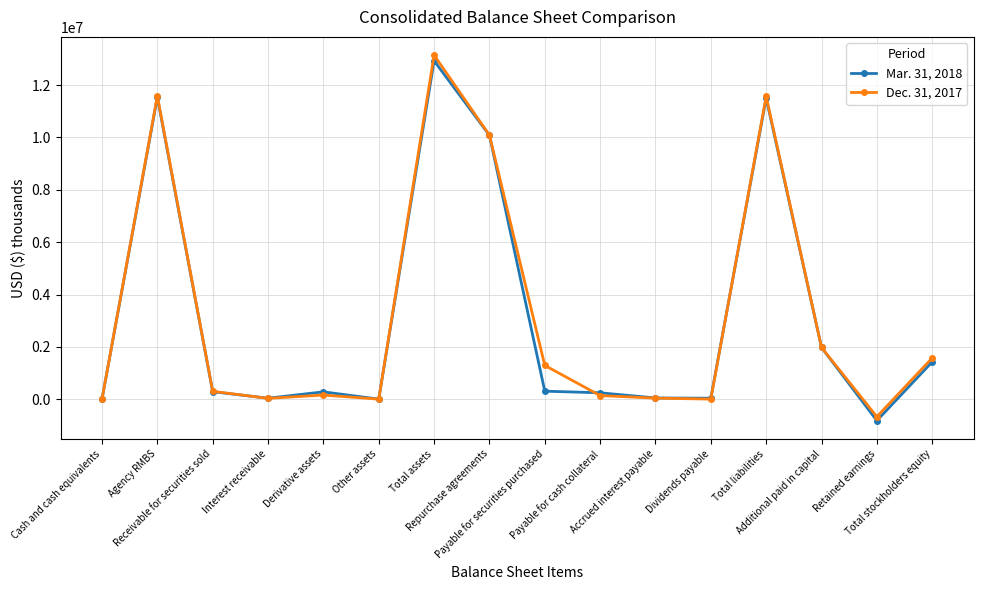

True or false: Mar. 31, 2018 has more than 2 interior local peaks.

True